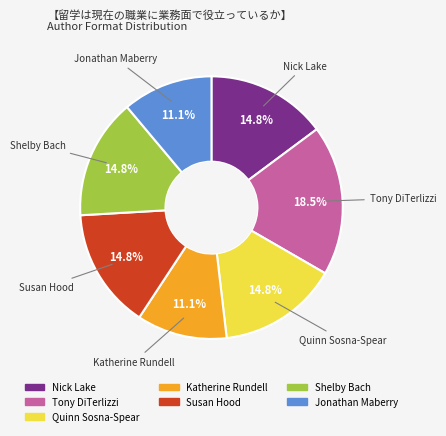

Is there any slice that represents more than half of the pie?

No